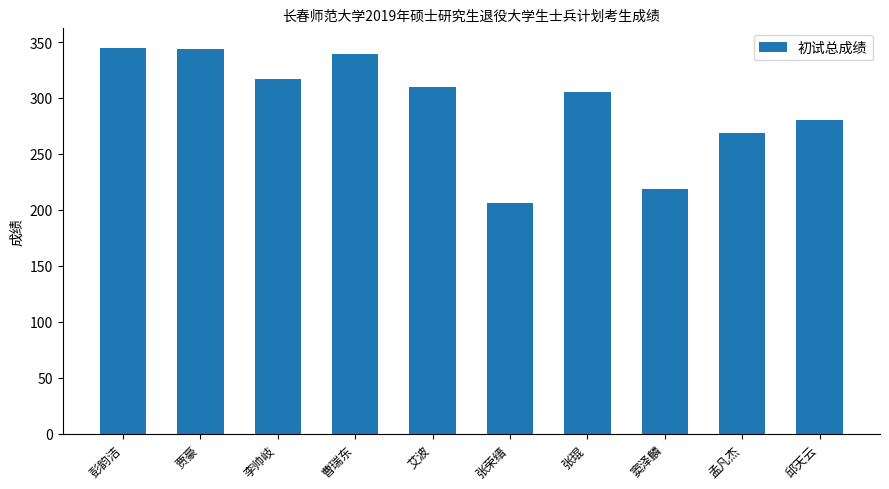

What is the ratio of the value at 艾波 to the value at 窦泽麟?

1.4